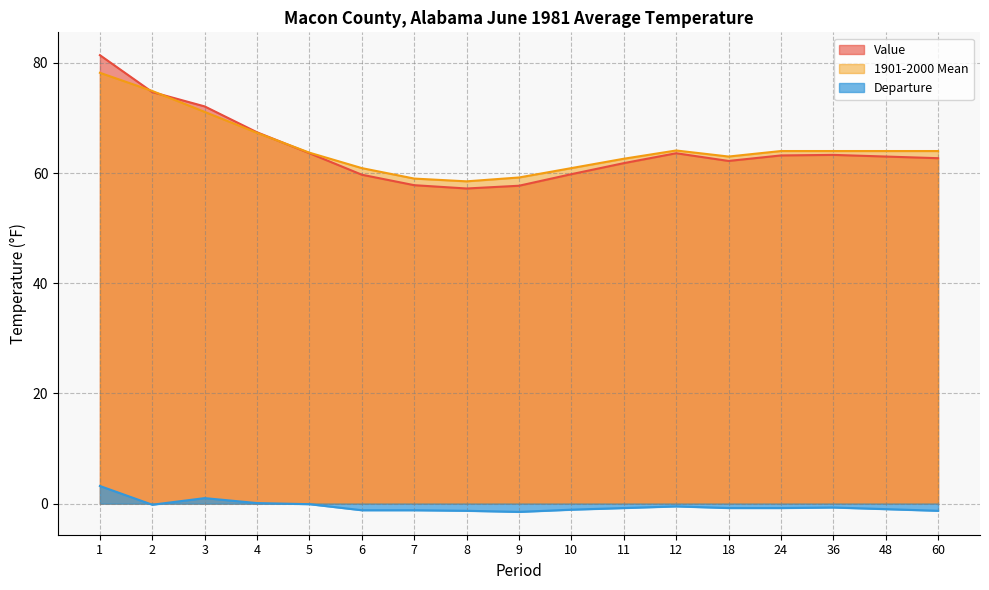

How many values in the 1901-2000 Mean series are below 64?

8